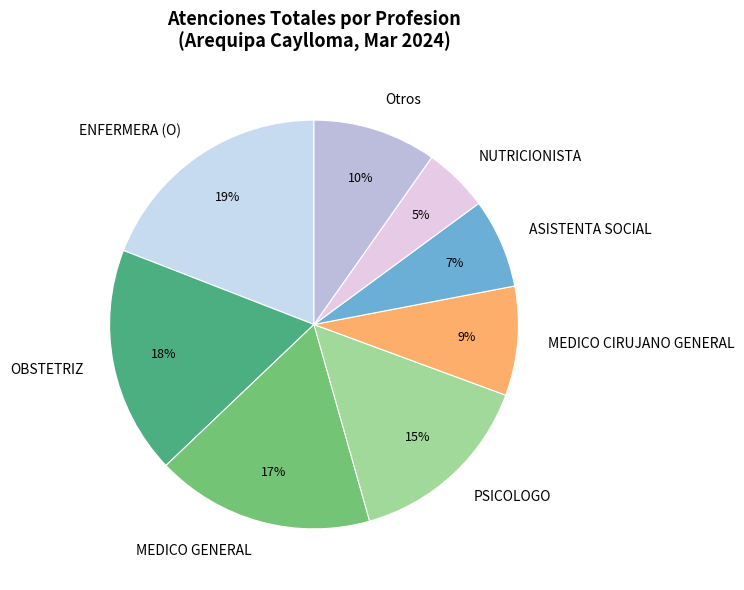

Is the sum of Otros and PSICOLOGO greater than half?

No